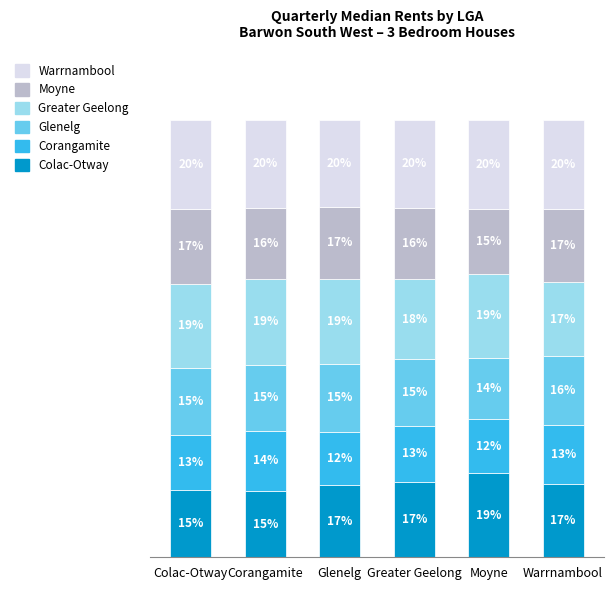

What is the value of the Warrnambool bar at the 4th from the left?

20.1